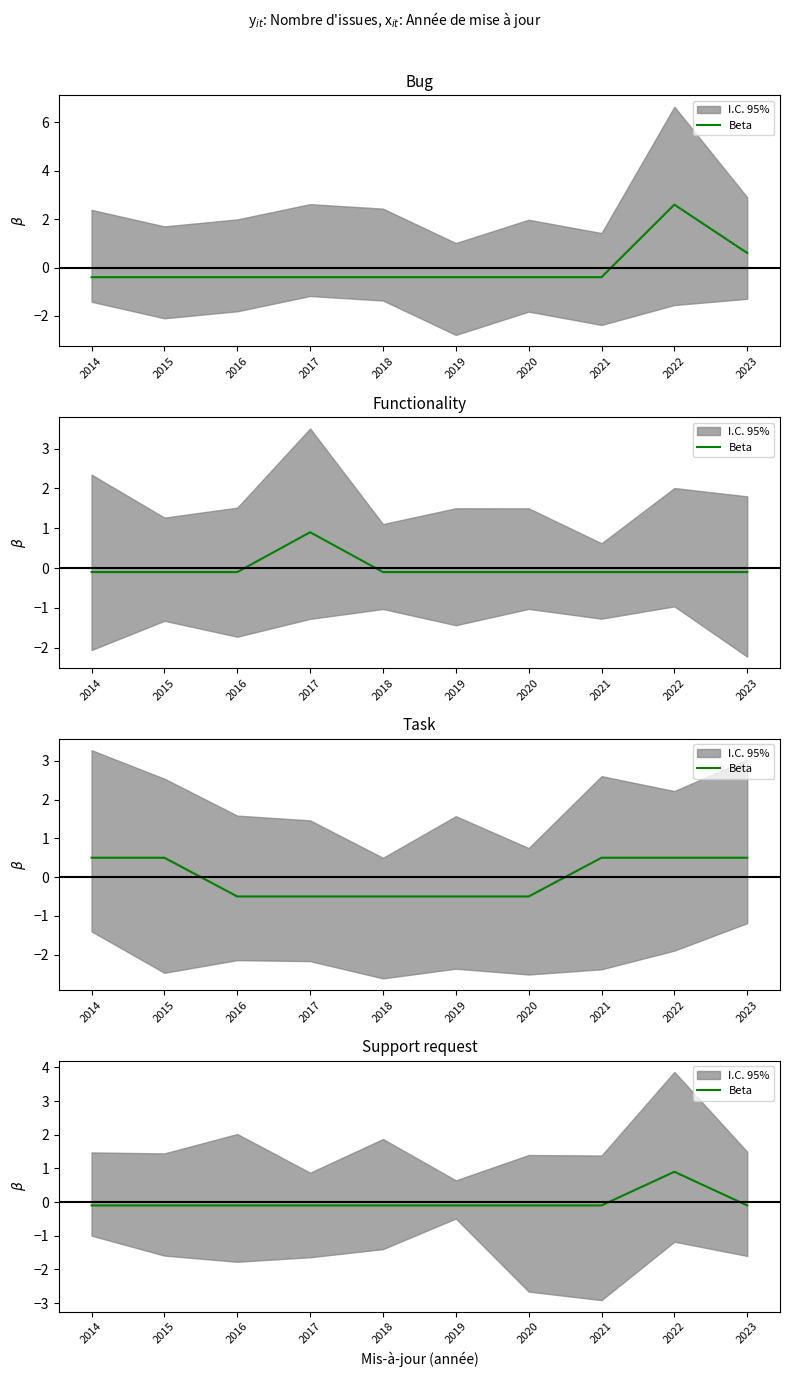

Is it true that the value at 2016 is -0.1?

True